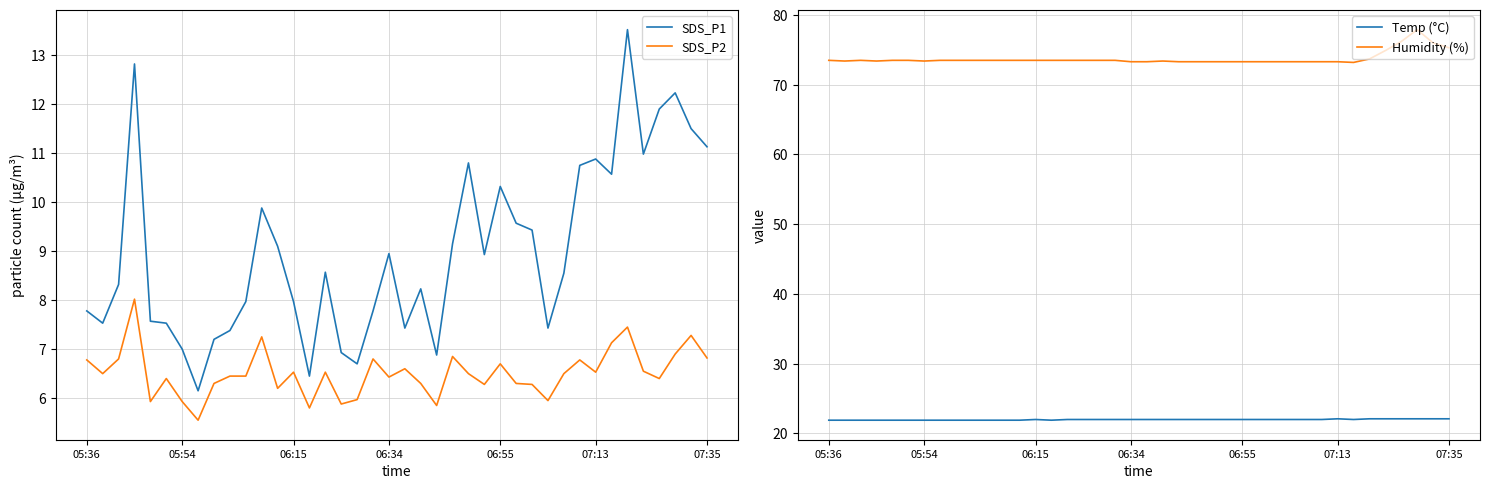

What is the highest value of the Temp (°C) series?

22.1